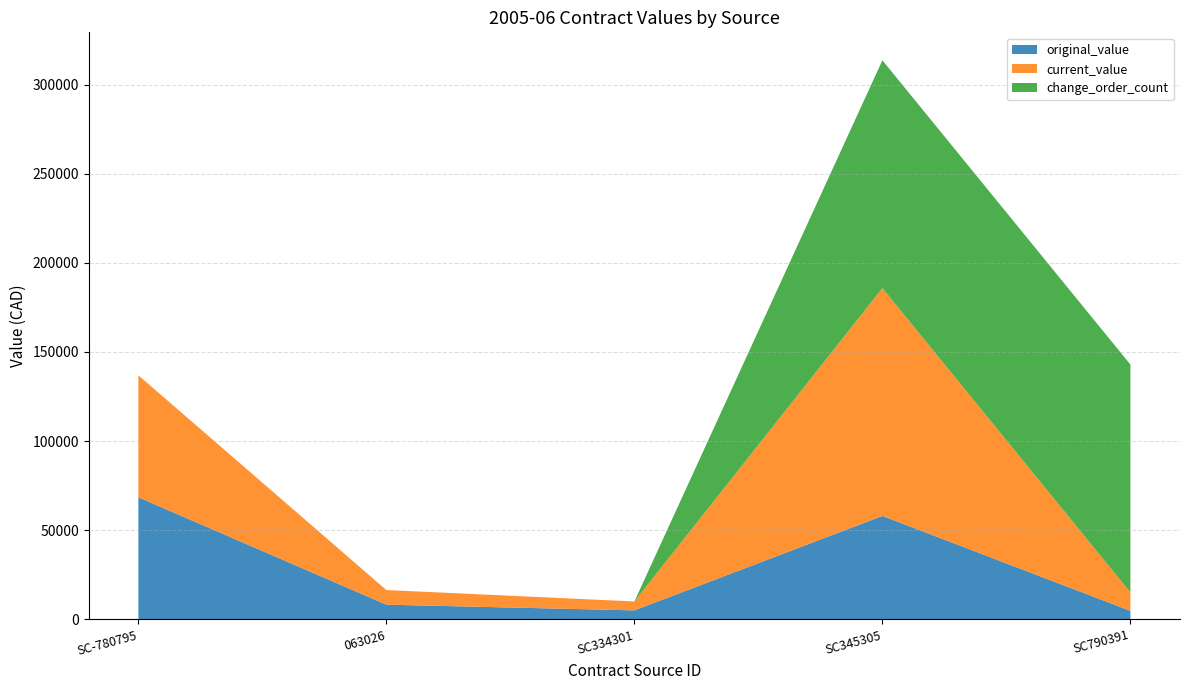

True or false: original_value has a value of 8200 at 063026.

True